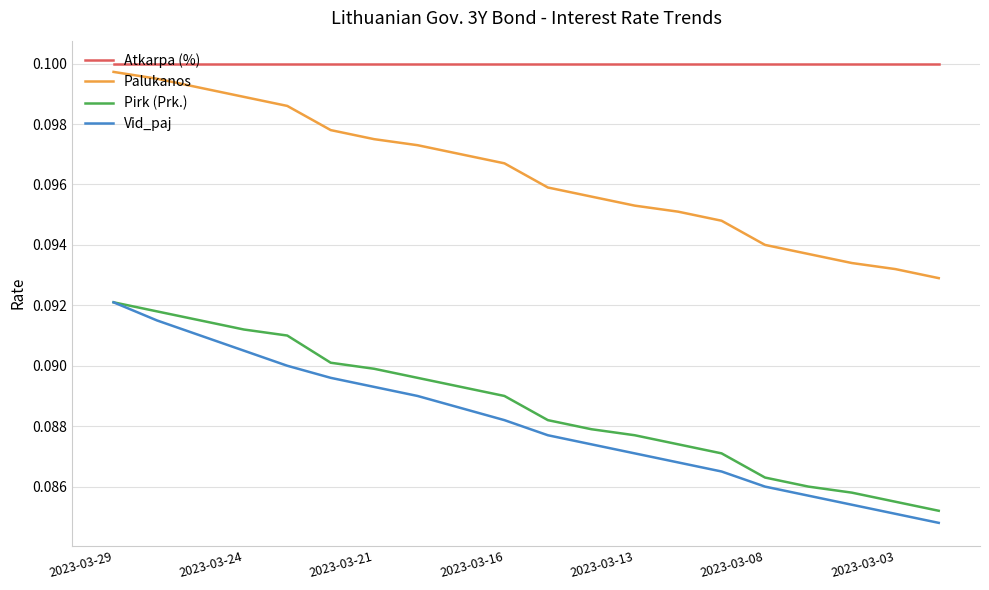

True or false: Pirk (Prk.) and Palukanos intersect in this chart.

False